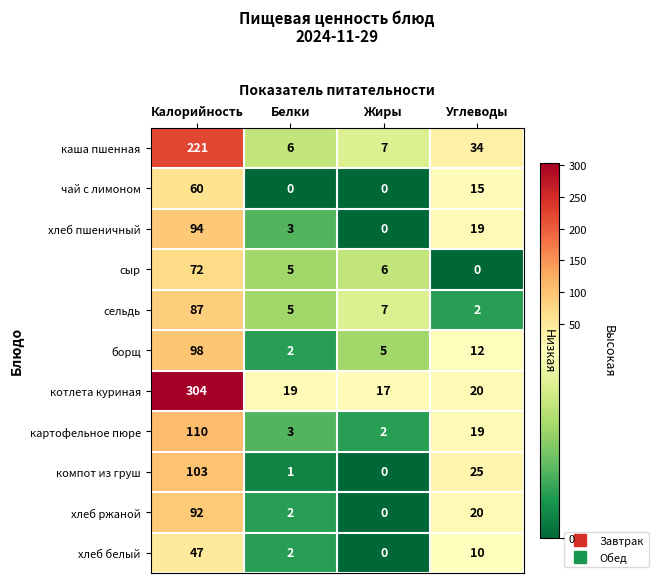

How many values in the картофельное пюре series are below 19?

2